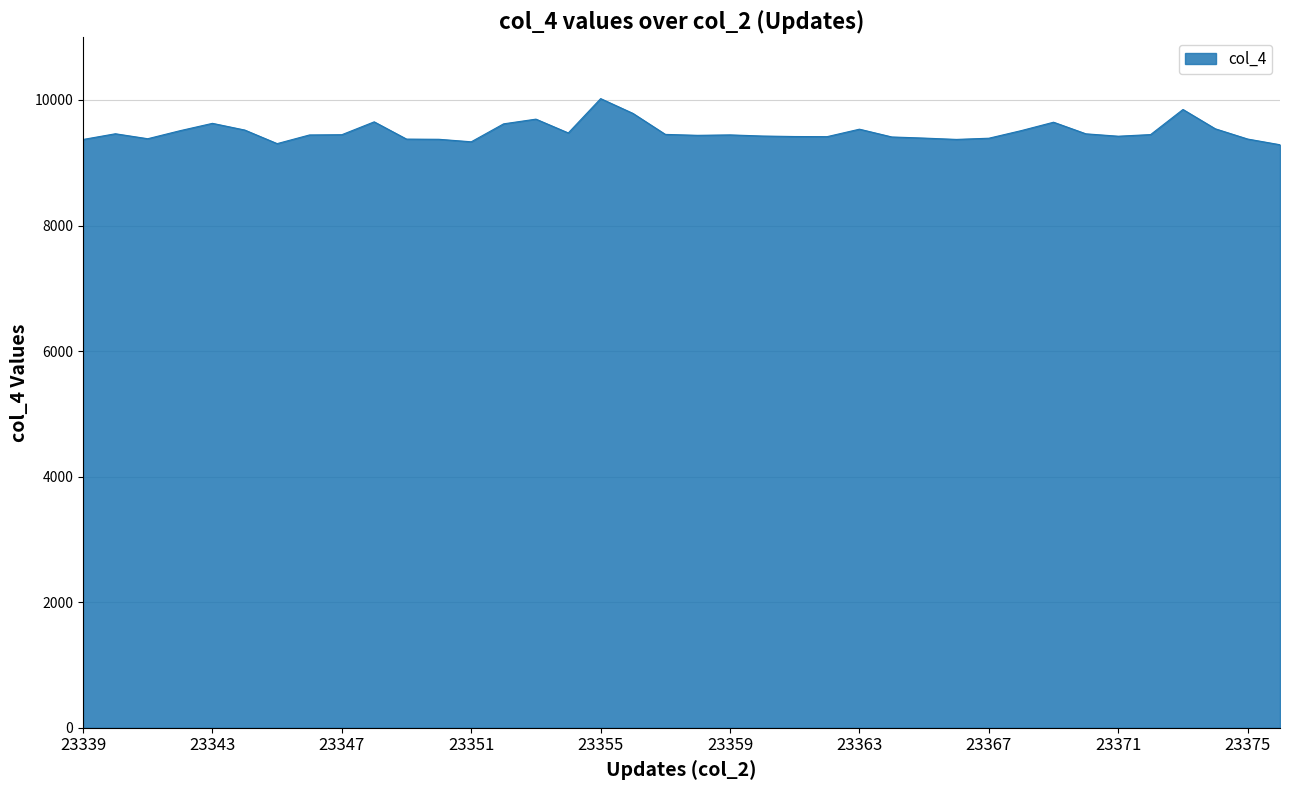

What is the smallest value displayed?

9287